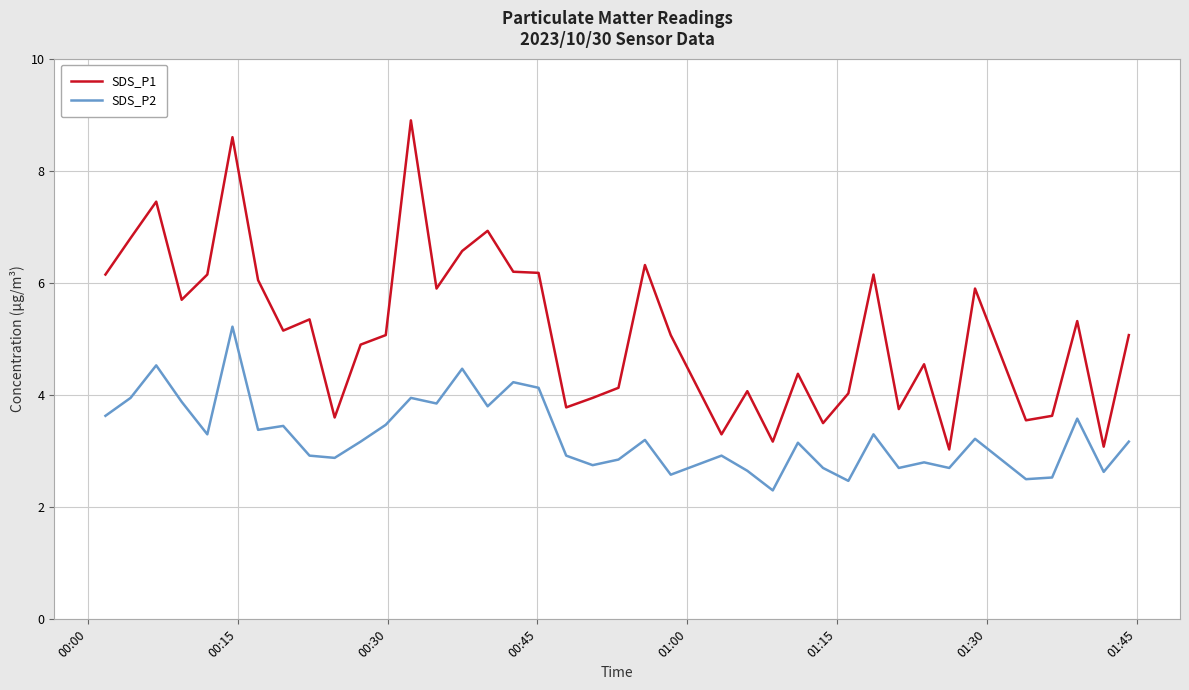

What is the maximum value shown in the chart?

8.9